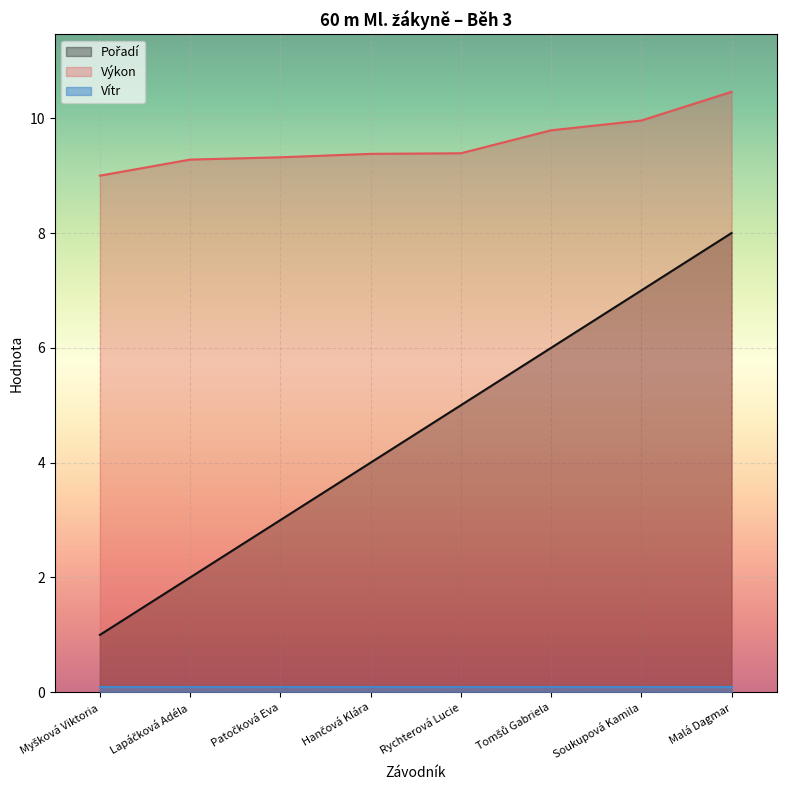

Does the chart display data point markers on the line(s)?

No